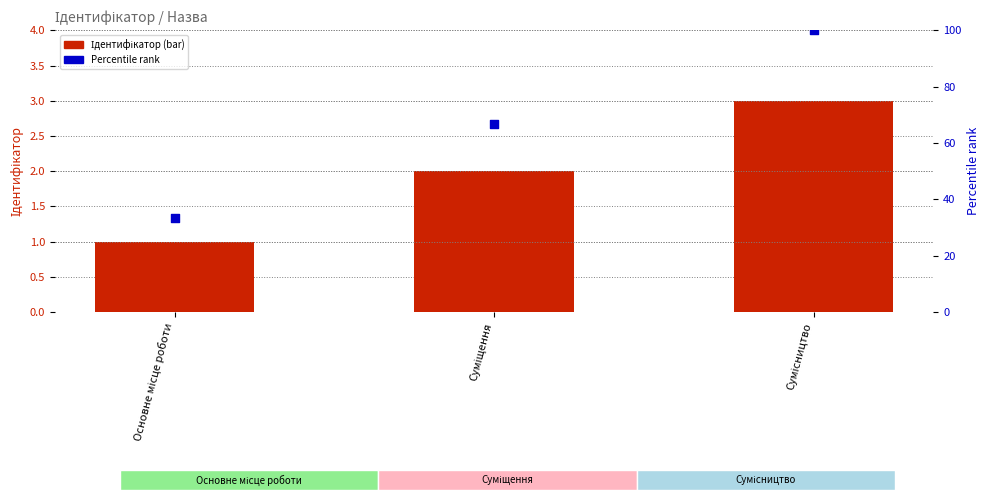

Is the value of Percentile rank at Суміщення greater than the value of Ідентифікатор at Основне місце роботи?

Yes